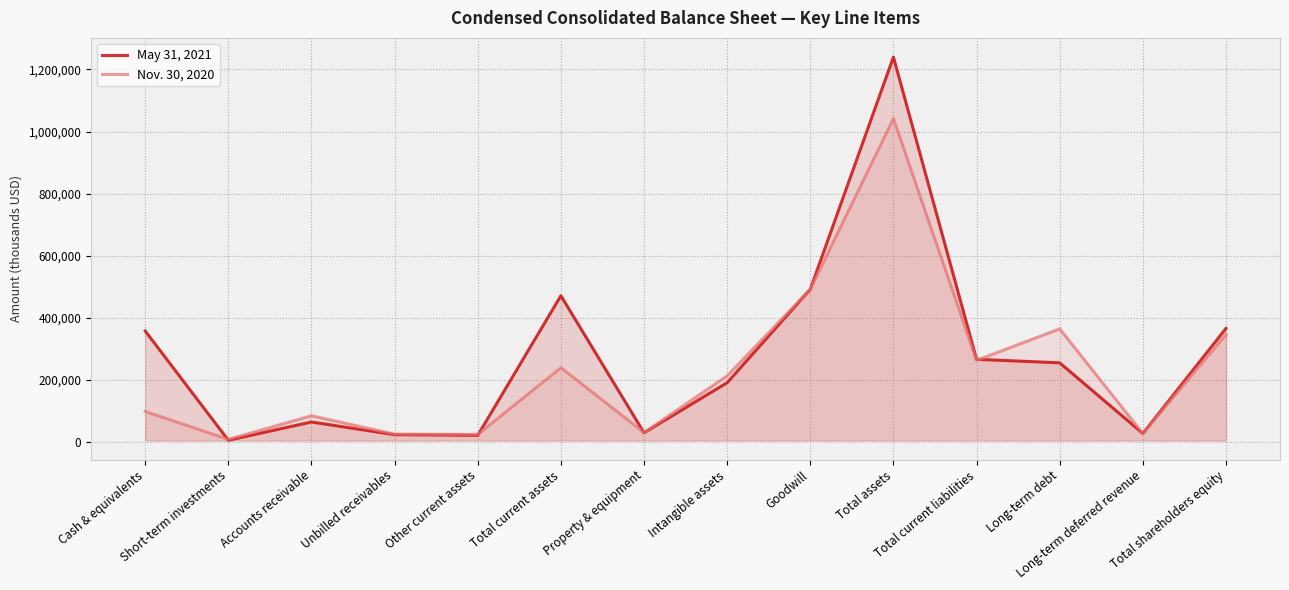

Which series changed the most between Cash & equivalents and Goodwill?

Nov. 30, 2020